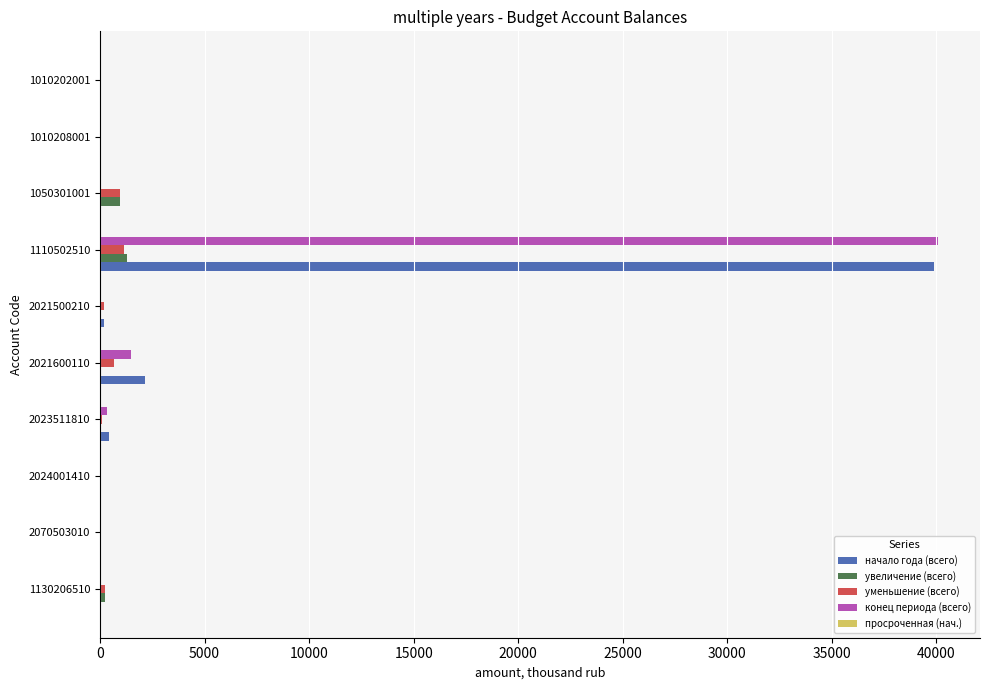

True or false: начало года (всего) has a value of -17769.7 at 1010208001.

False